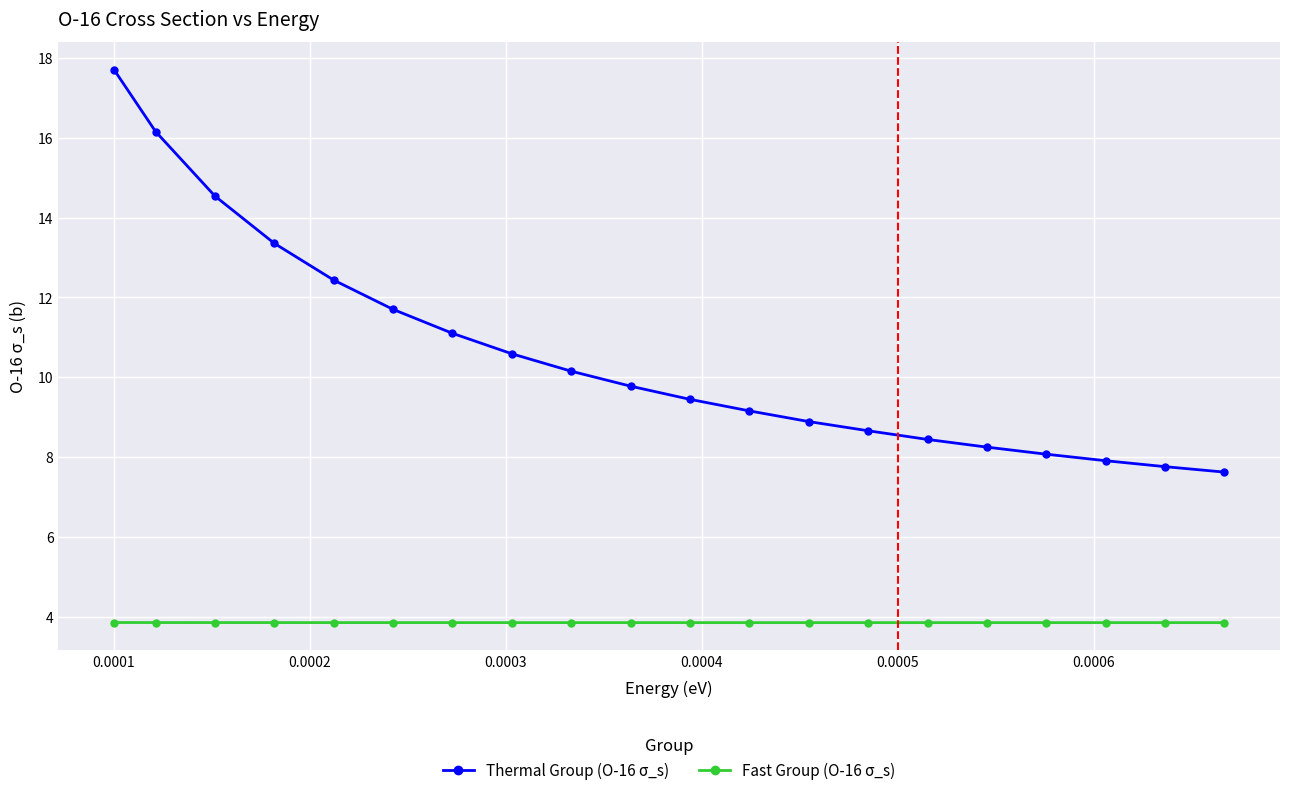

True or false: Fast Group (O-16 σ_s) and Thermal Group (O-16 σ_s) intersect in this chart.

False